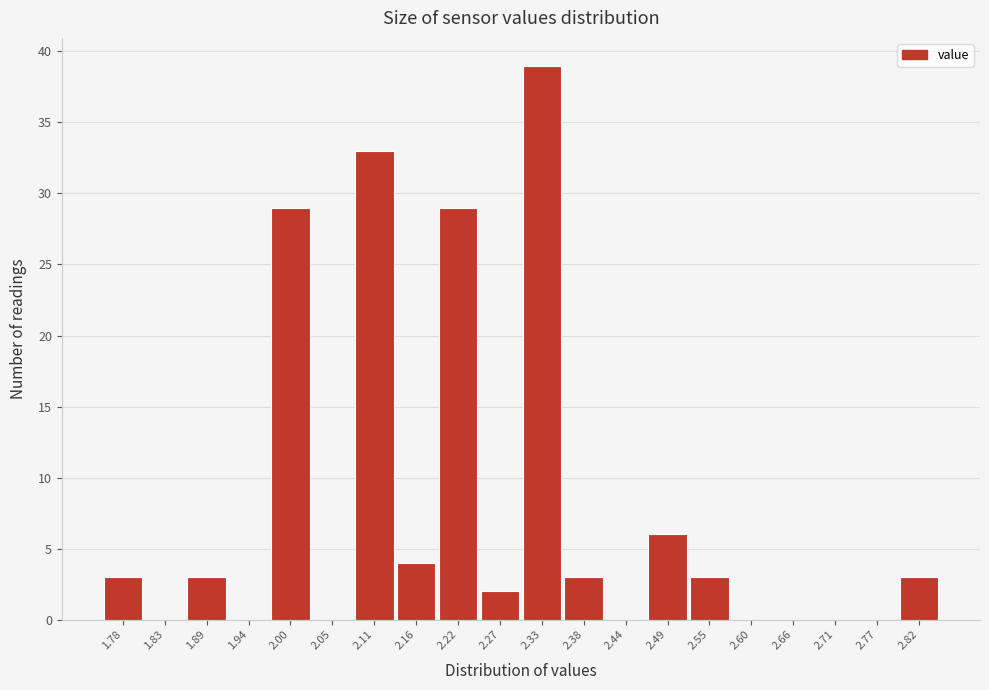

Which range on the x-axis has the tallest bar?

2.300 to 2.355